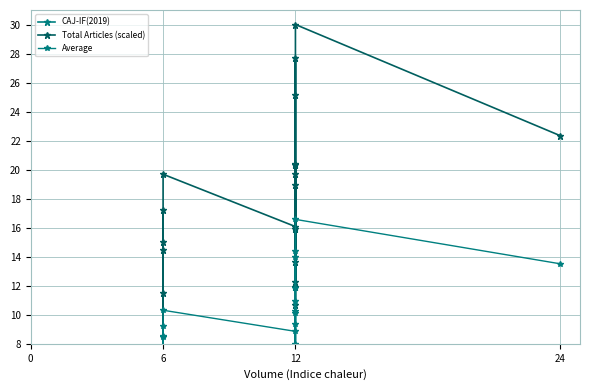

How many categories are shown in the chart?

20